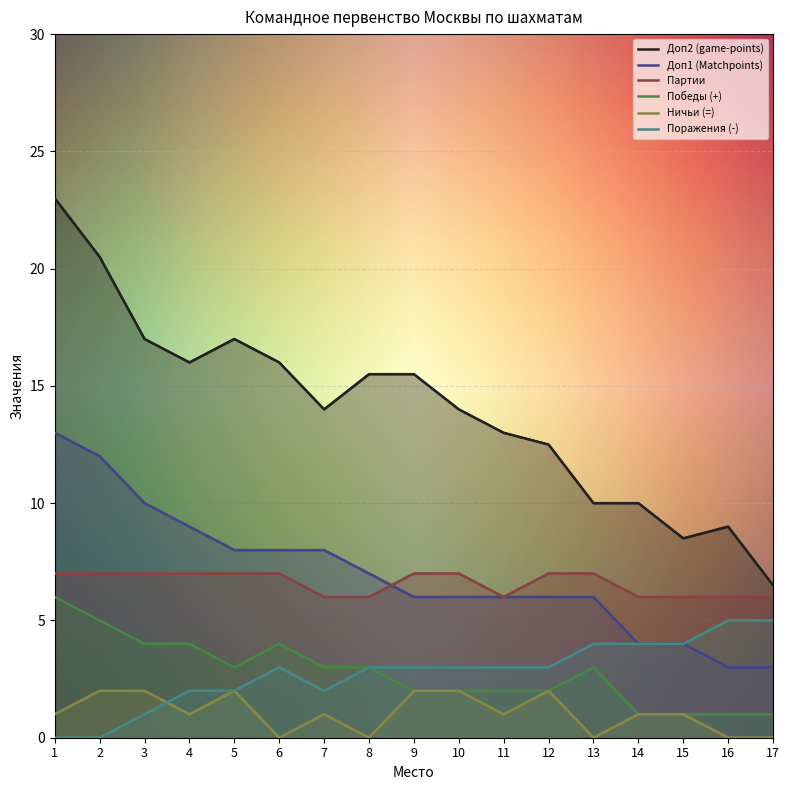

Which series has the largest range (max minus min)?

Доп2 (game-points)